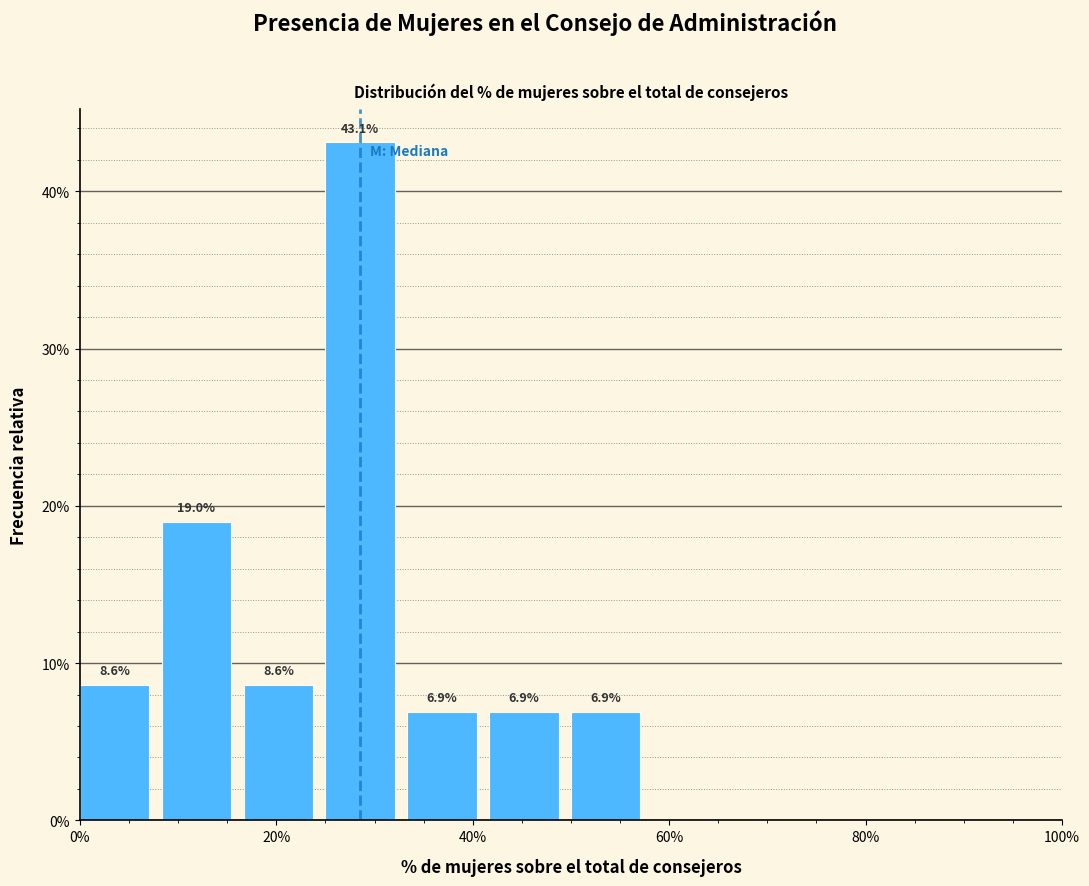

Which range on the x-axis has the tallest bar?

26 to 34